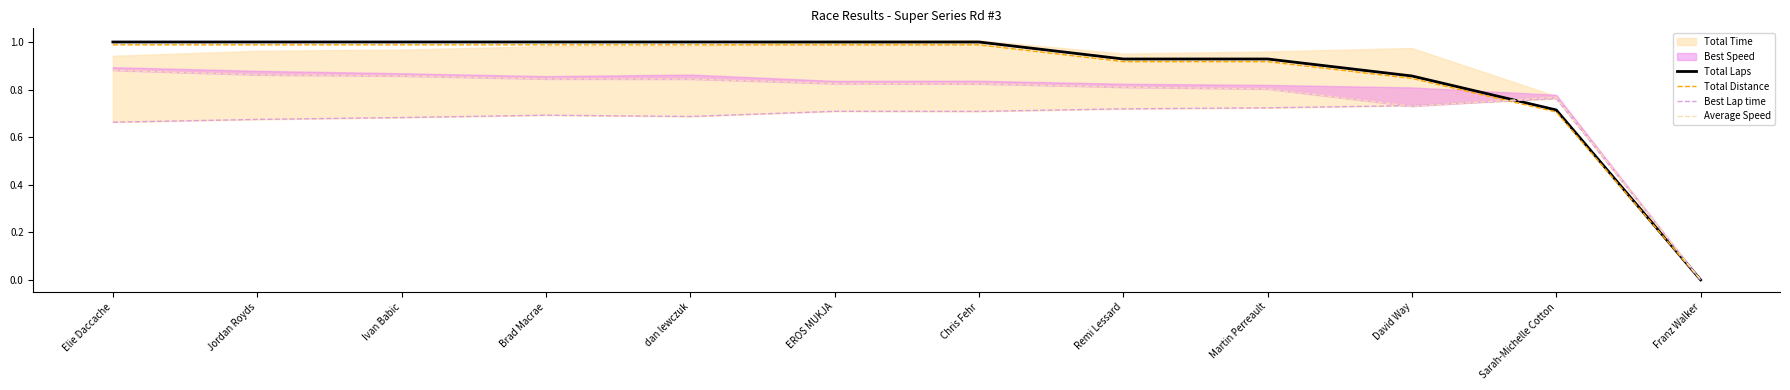

The value of Total Distance at Jordan Royds is 1.8. True or false?

False